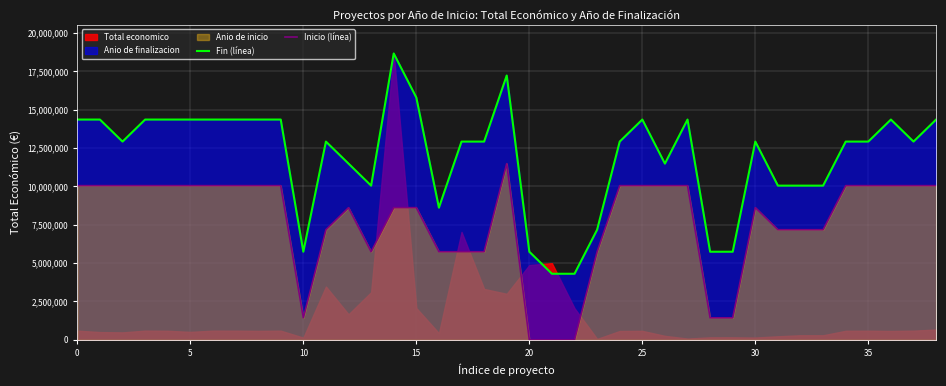

What is the difference between the Inicio (línea) values at 14 and 36?

1435125.8